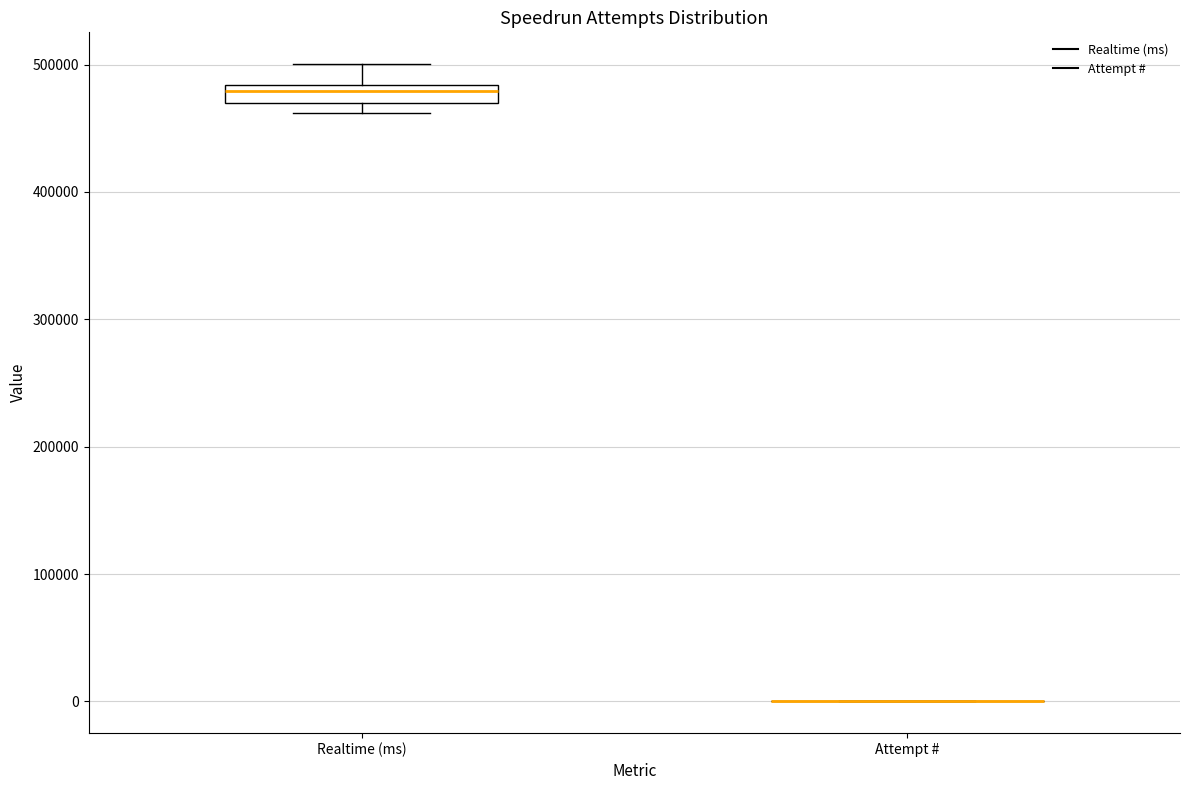

Comparing the boxes themselves (not the whiskers), which one is the tallest?

Realtime (ms)